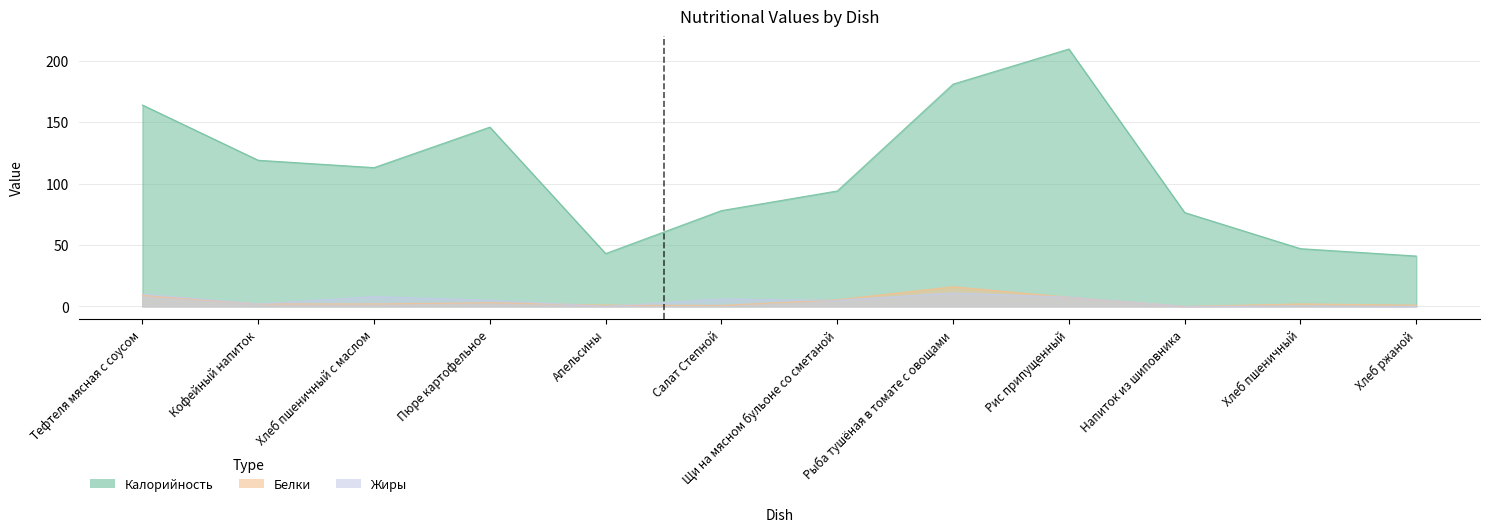

Where is the first local minimum for Жиры?

Кофейный напиток